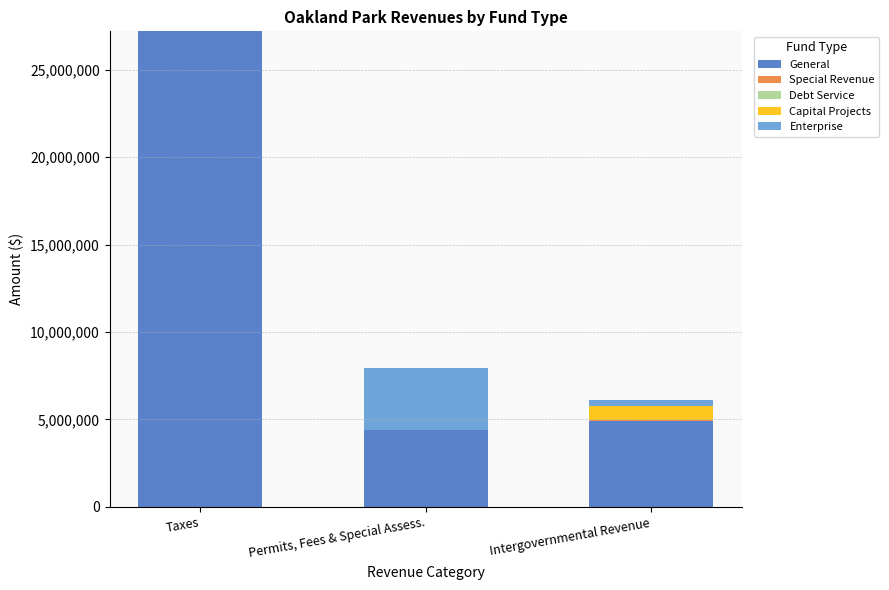

What is the total value across all series at Permits, Fees & Special Assess.?

7917517